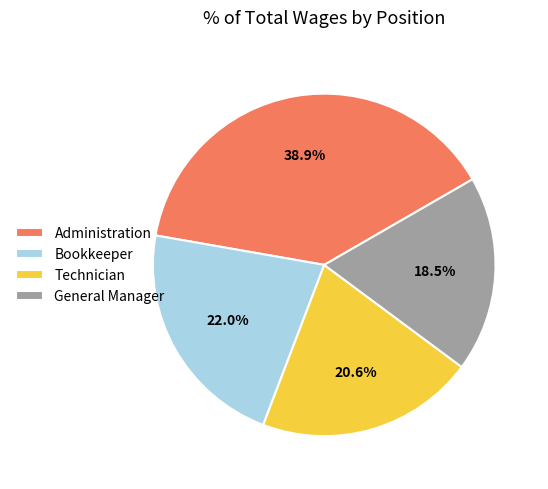

Is there any slice that represents more than half of the pie?

No